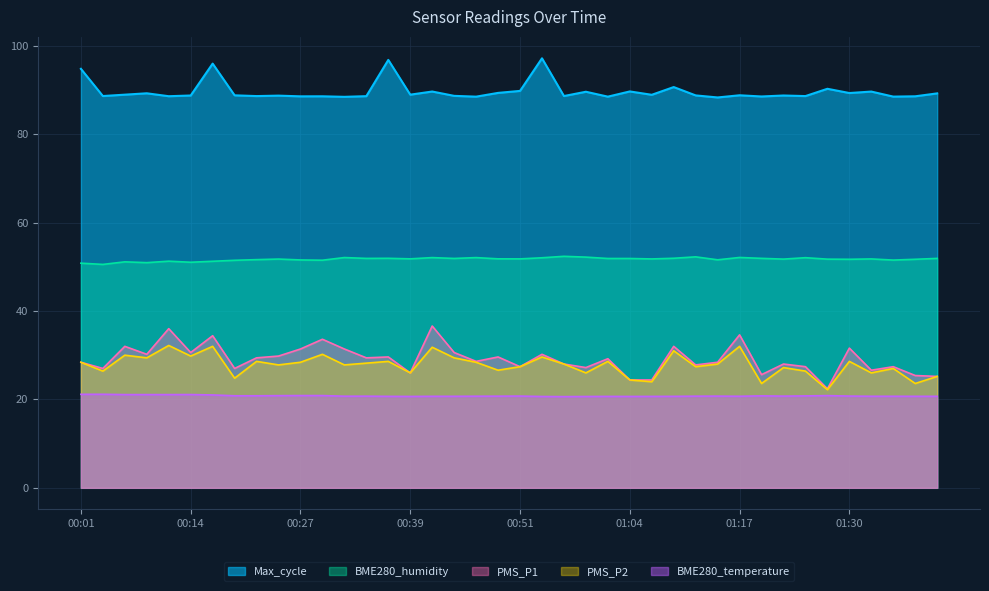

What is the smallest value displayed?

20.6